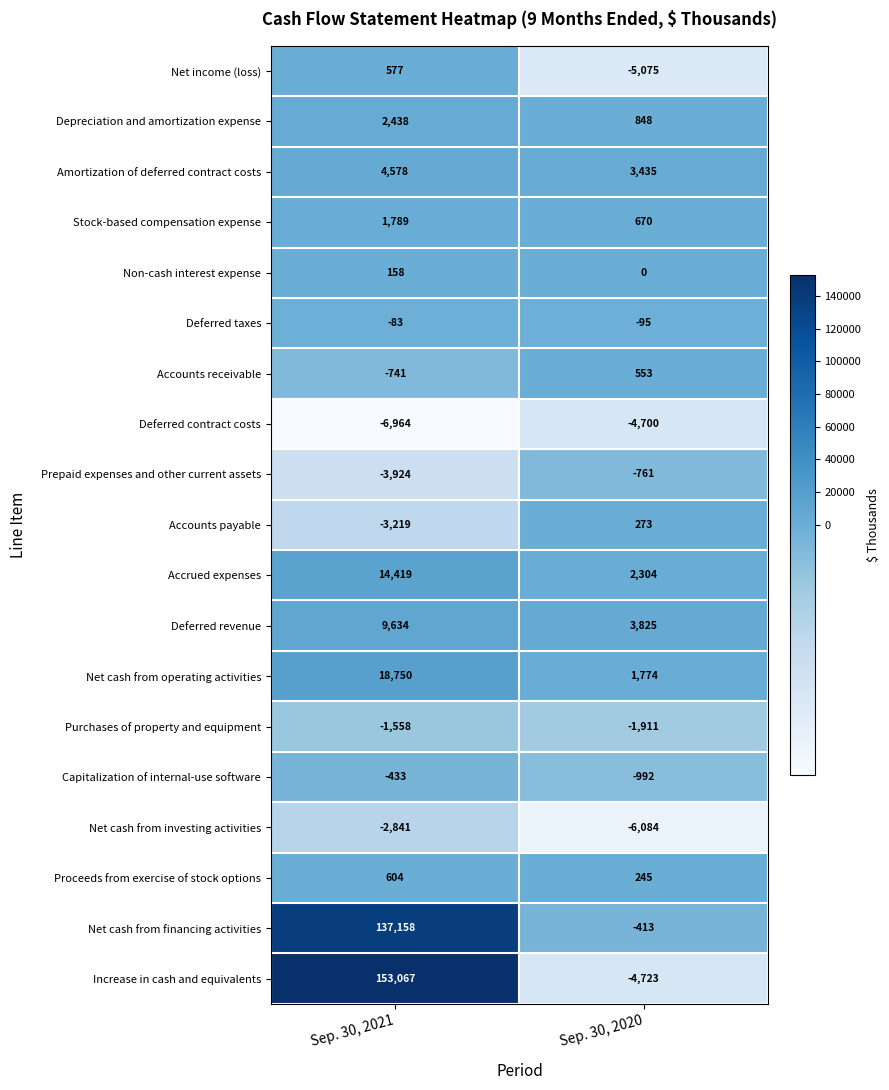

Rank the series by their maximum value, from highest to lowest.

Increase in cash and equivalents, Net cash from financing activities, Net cash from operating activities, Accrued expenses, Deferred revenue, Amortization of deferred contract costs, Depreciation and amortization expense, Stock-based compensation expense, Proceeds from exercise of stock options, Net income (loss), Accounts receivable, Accounts payable, Non-cash interest expense, Deferred taxes, Capitalization of internal-use software, Prepaid expenses and other current assets, Purchases of property and equipment, Net cash from investing activities, Deferred contract costs